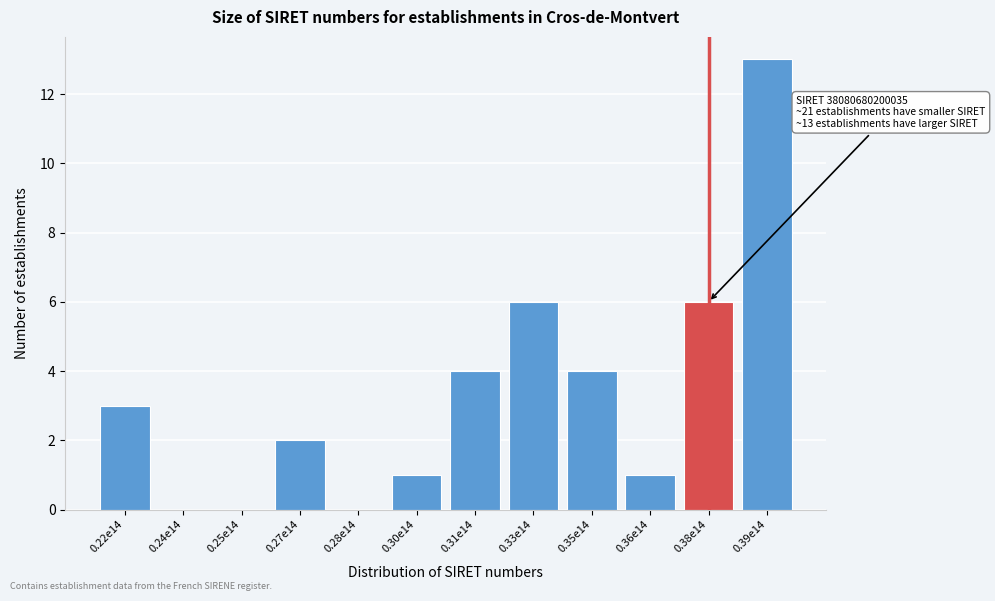

Reading left to right, extract all data points from this chart.

0.22e14=3	0.24e14=0	0.25e14=0	0.27e14=2	0.28e14=0	0.30e14=1	0.31e14=4	0.33e14=6	0.35e14=4	0.36e14=1	0.38e14=6	0.39e14=13